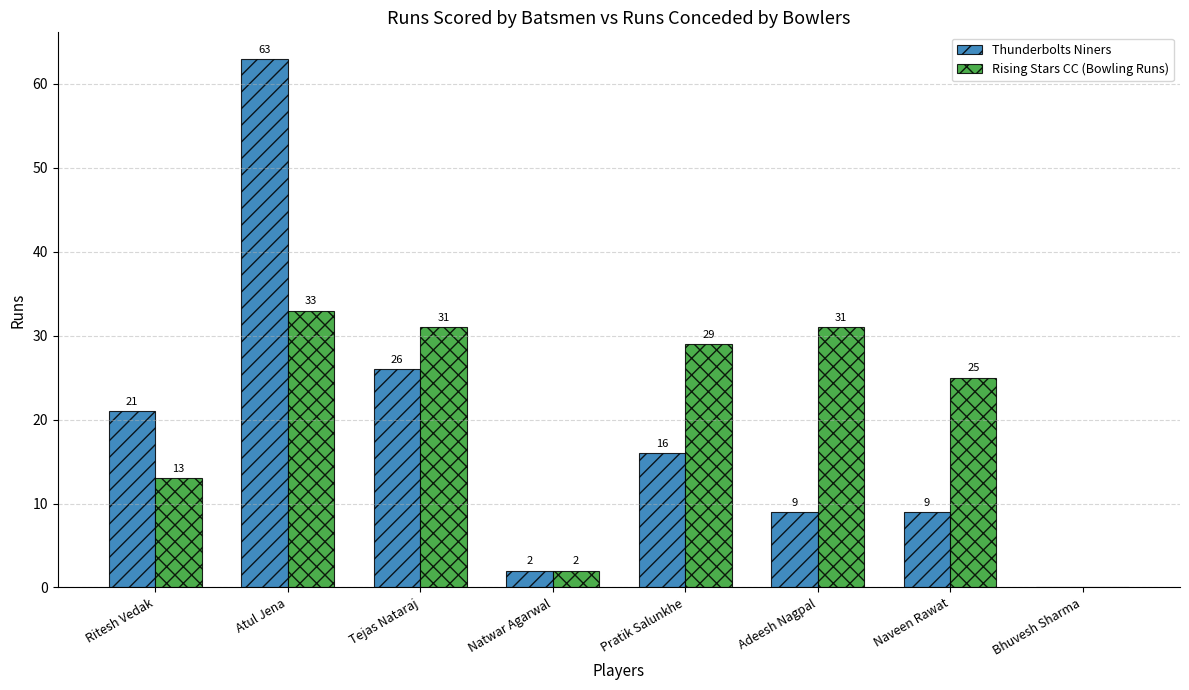

Which category has the highest value in the Rising Stars CC (Bowling Runs) series?

Atul Jena